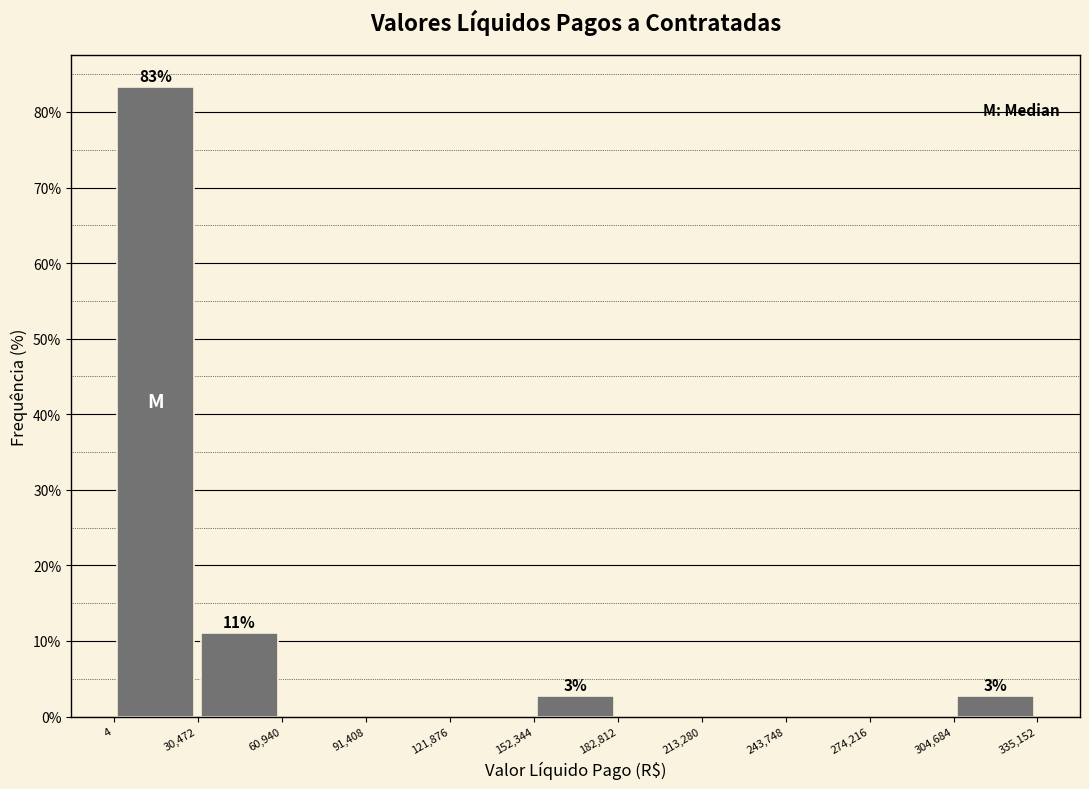

Over which range of the x-axis is the bar tallest?

4 to 30,472